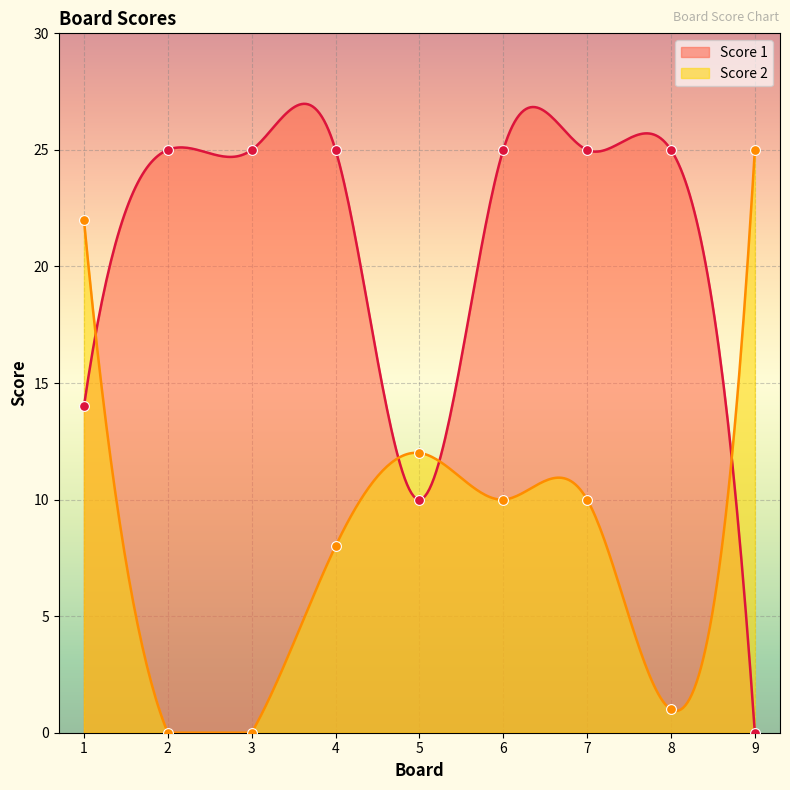

Is the value of Score 2 at 9 greater than the value of Score 1 at 9?

Yes